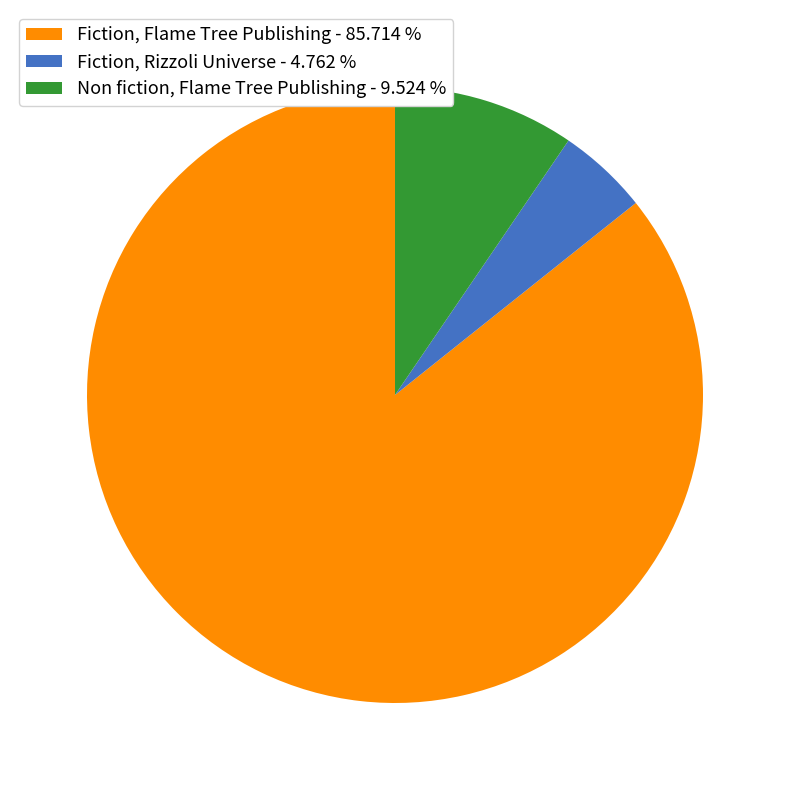

Combined, do Fiction, Rizzoli Universe - 4.762 % and Non fiction, Flame Tree Publishing - 9.524 % account for over 50%?

No